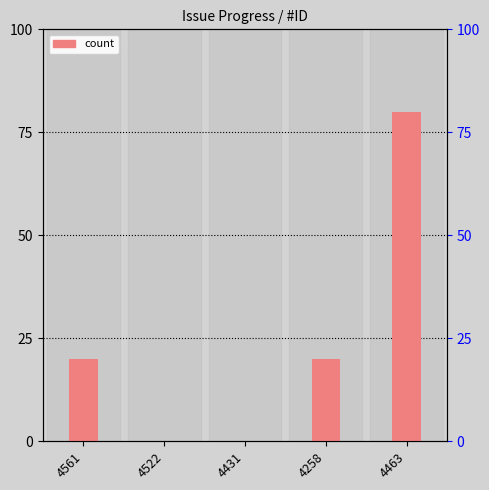

Which category has the lowest value across all series?

4522